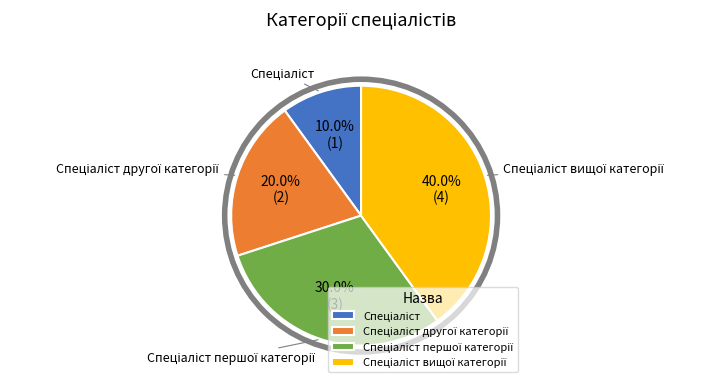

Is there a majority slice in this chart?

No